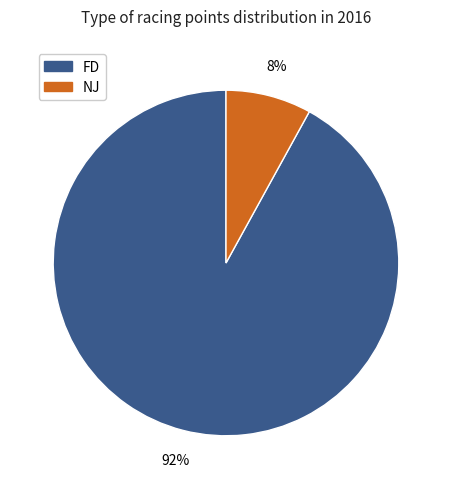

Is there a majority slice in this chart?

Yes